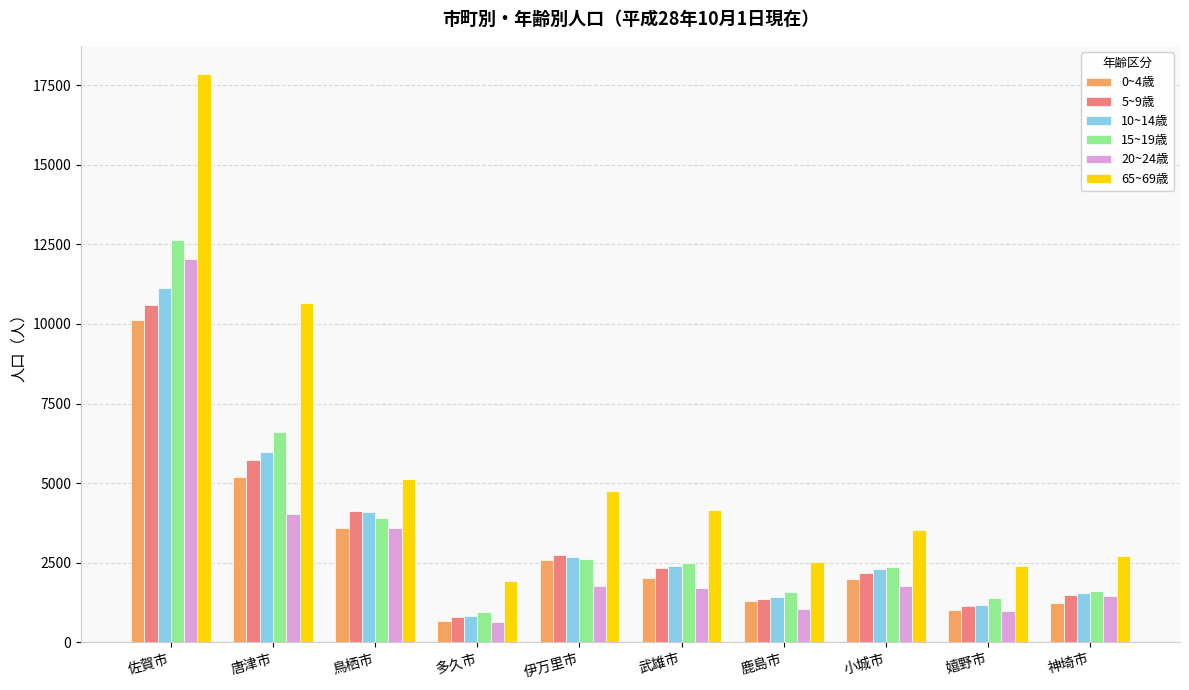

What position from the right is 武雄市?

5